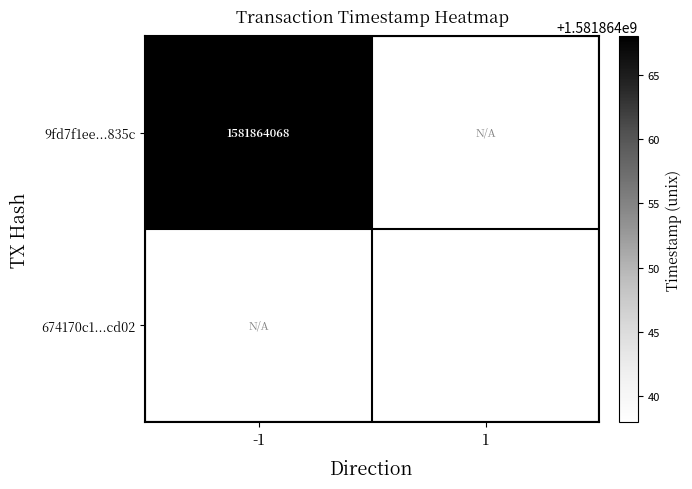

Which has a higher value, -1 or 1?

-1